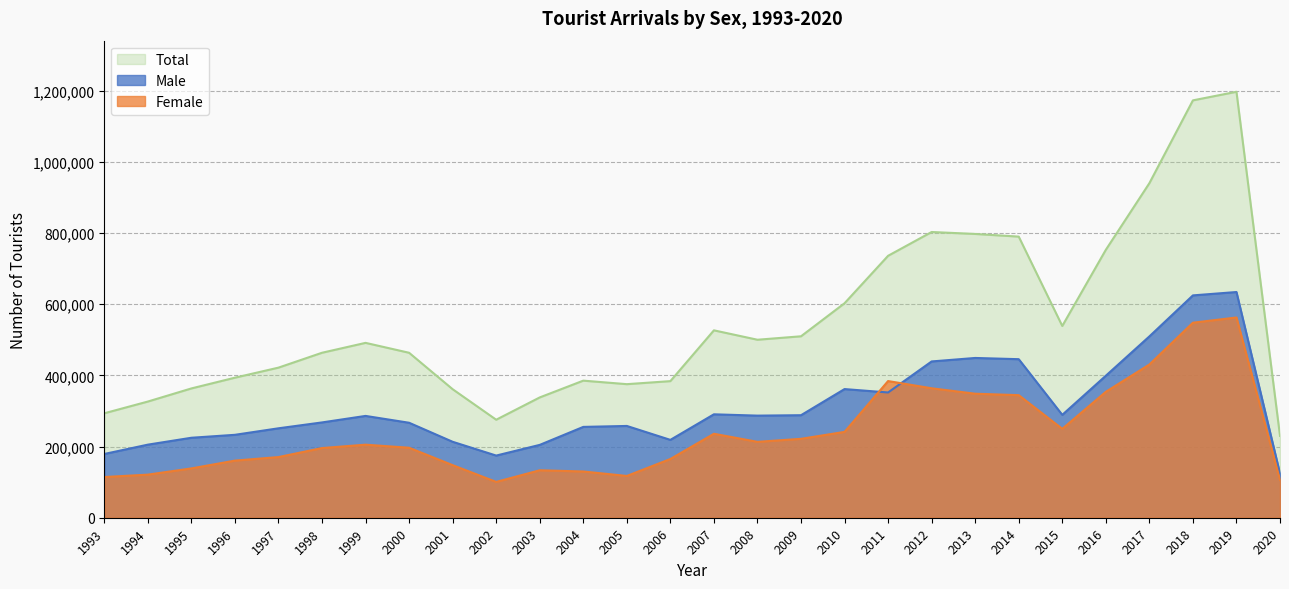

What is the value of the Male point at the 10th from the left?

174710